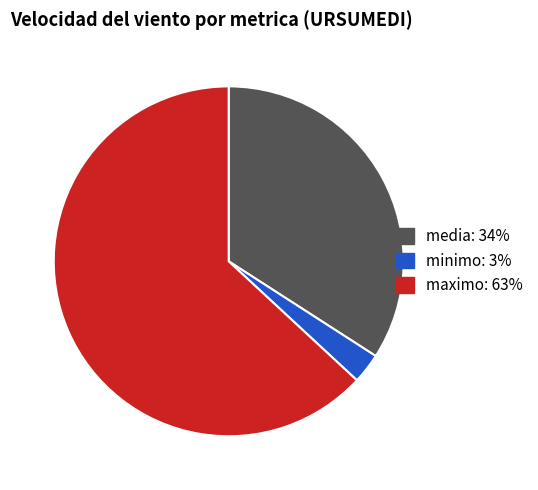

Combined, do maximo: 63% and minimo: 3% account for over 50%?

Yes